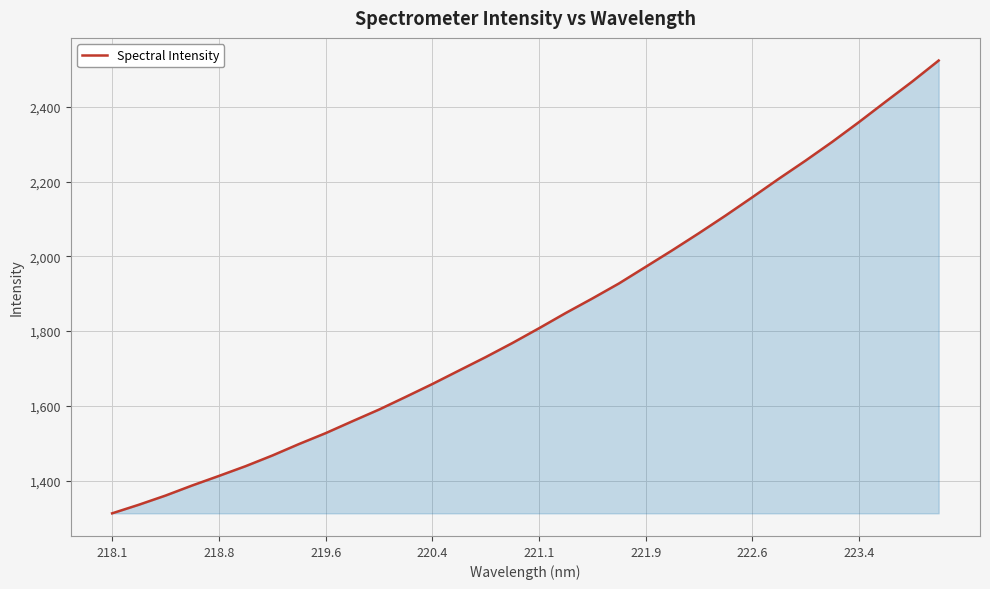

What is the minimum value shown in the chart?

1312.3